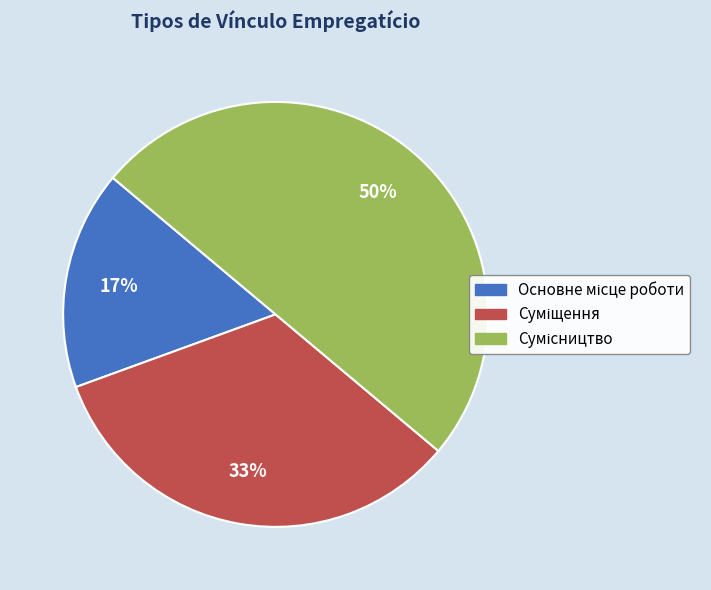

To the nearest percent, what is the average slice percentage?

33%